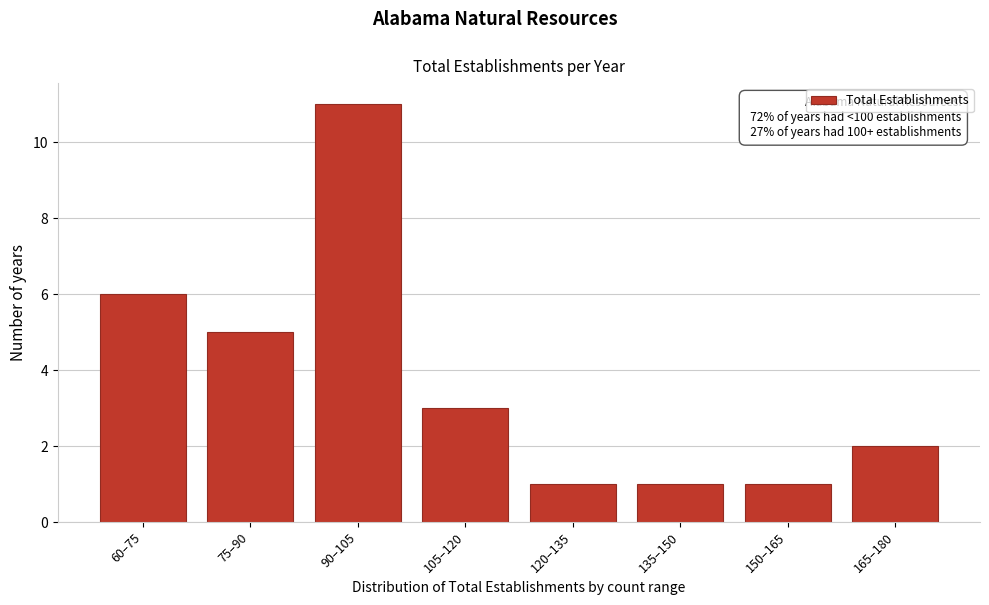

Reading left to right, what are all the values shown in this chart?

6	5	11	3	1	1	1	2